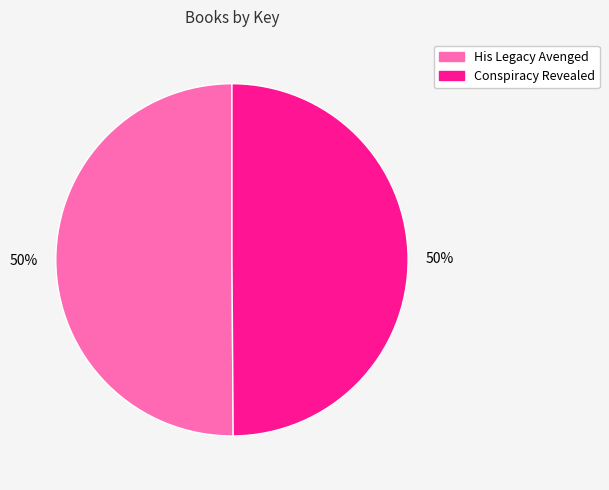

Do Conspiracy Revealed and His Legacy Avenged together represent more than half of the pie?

Yes